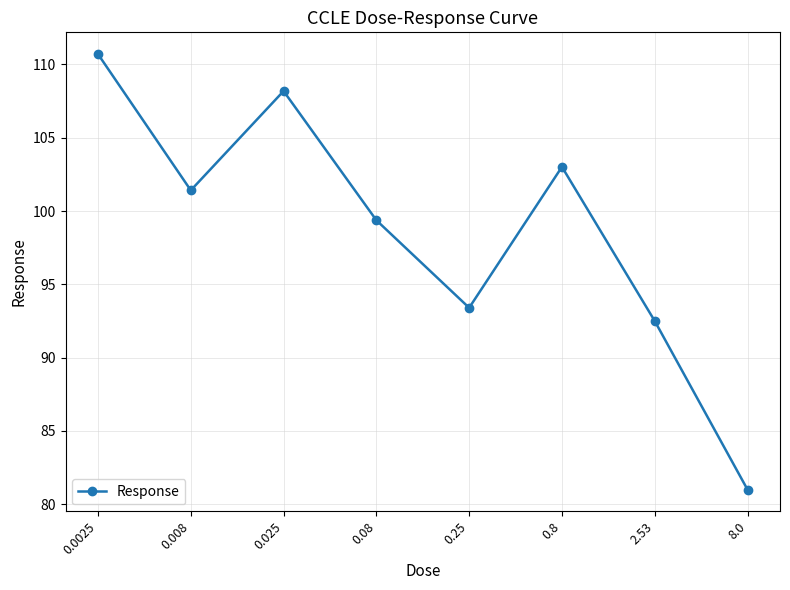

Count the number of categories in the chart.

8